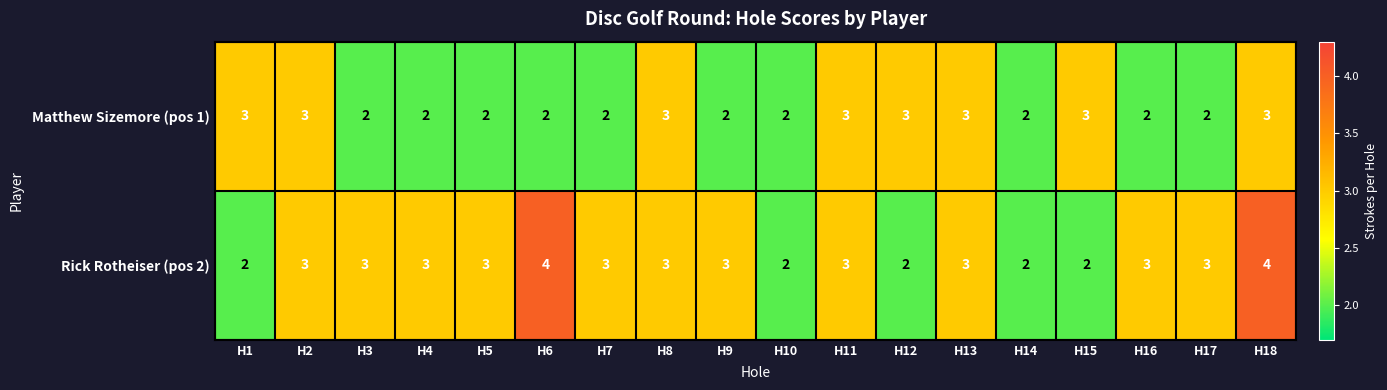

The value of Rick Rotheiser (pos 2) at H6 is 4. True or false?

True